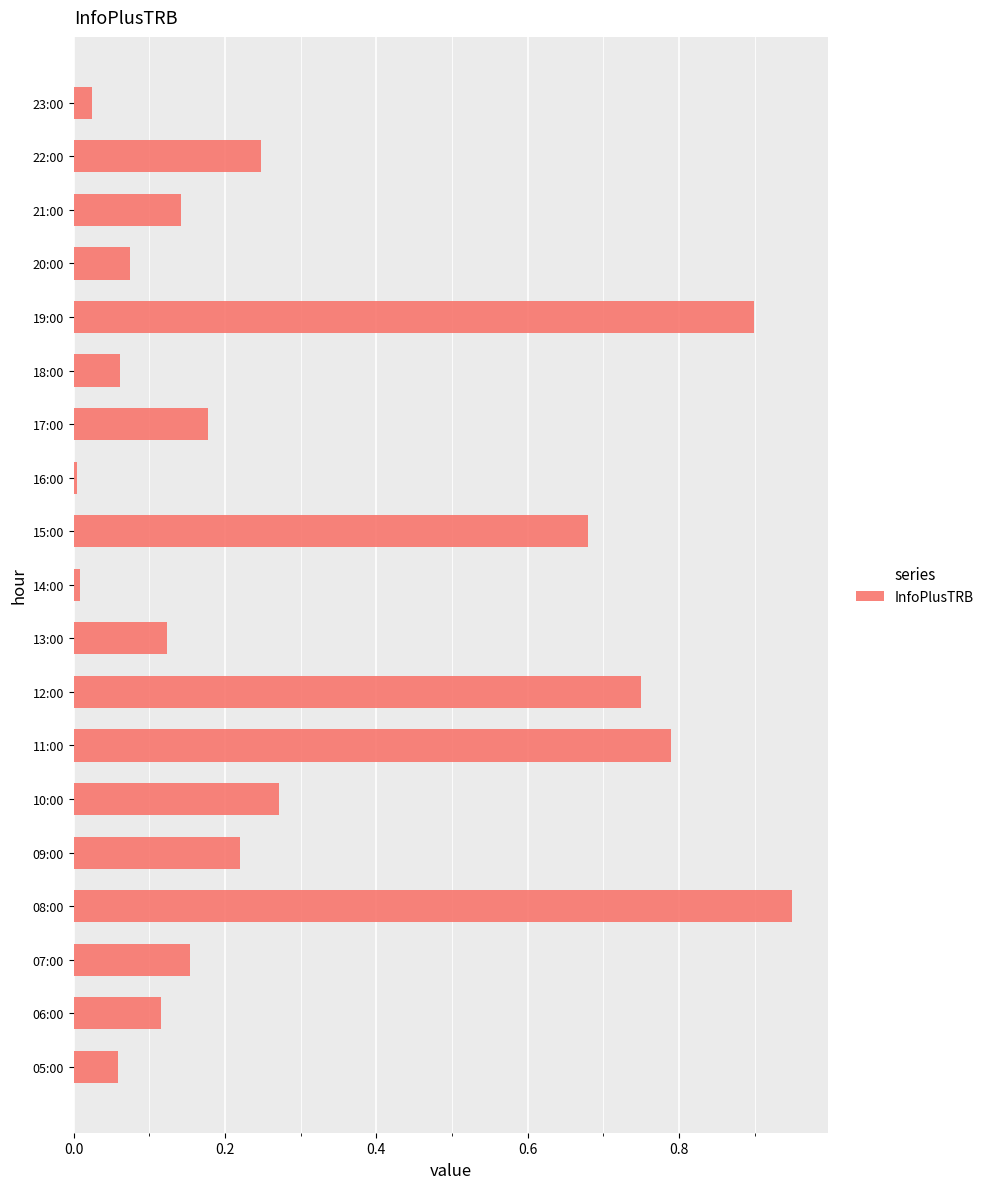

The chart shows a value of 0.0 at 13:00. True or false?

False